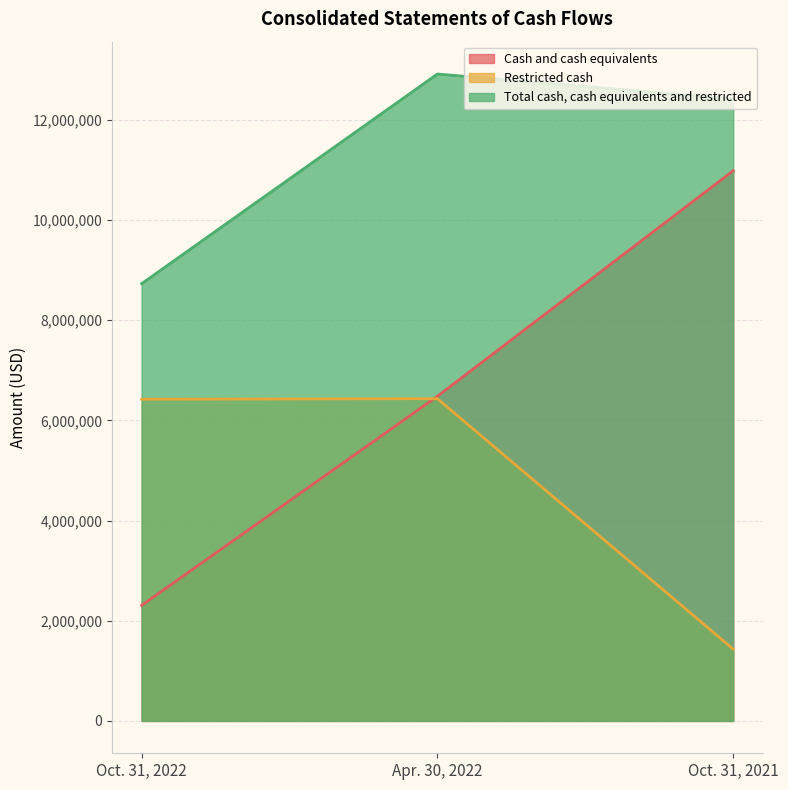

At Apr. 30, 2022, list the series in order from largest to smallest.

Total cash, cash equivalents and restricted, Cash and cash equivalents, Restricted cash